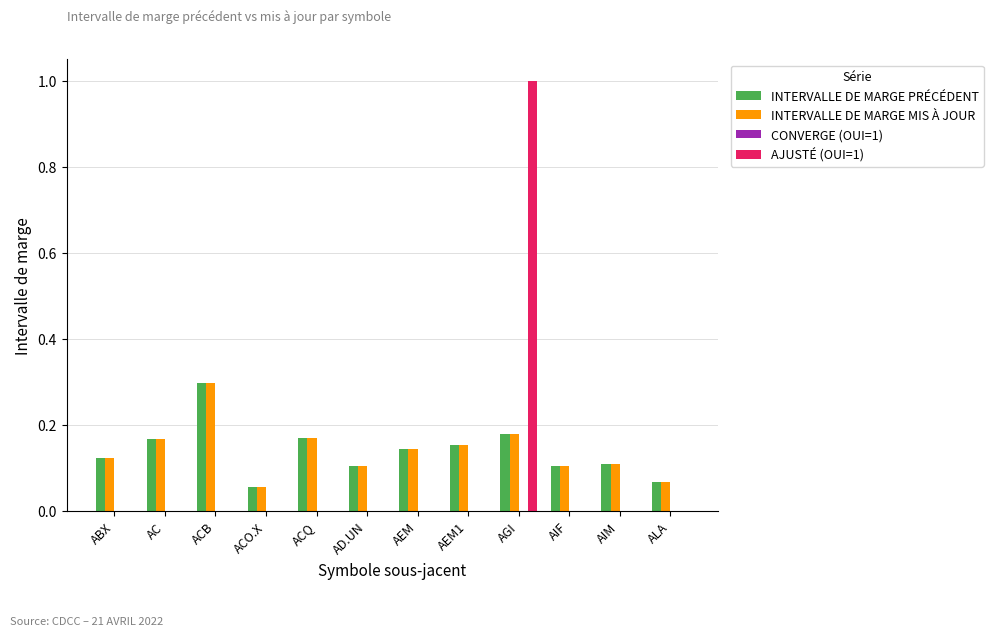

Is the value of INTERVALLE DE MARGE MIS À JOUR at ACO.X greater than the value of AJUSTÉ (OUI=1) at ACQ?

Yes